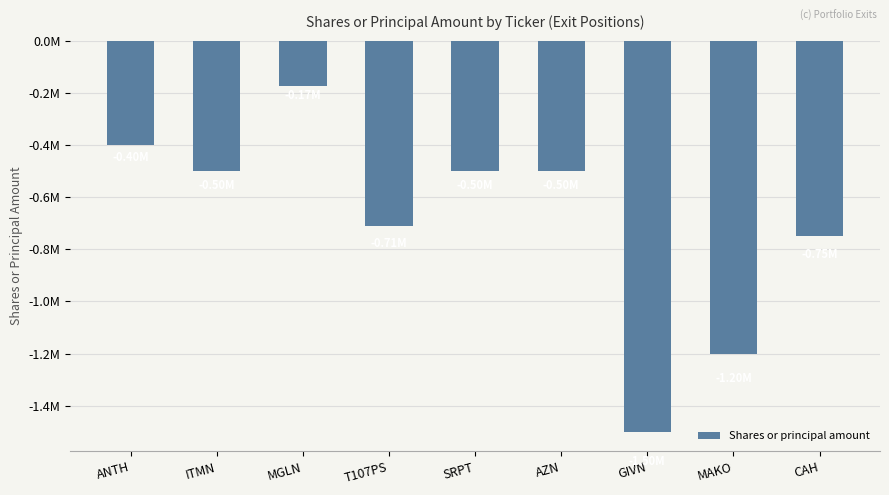

Are the bars horizontal?

No